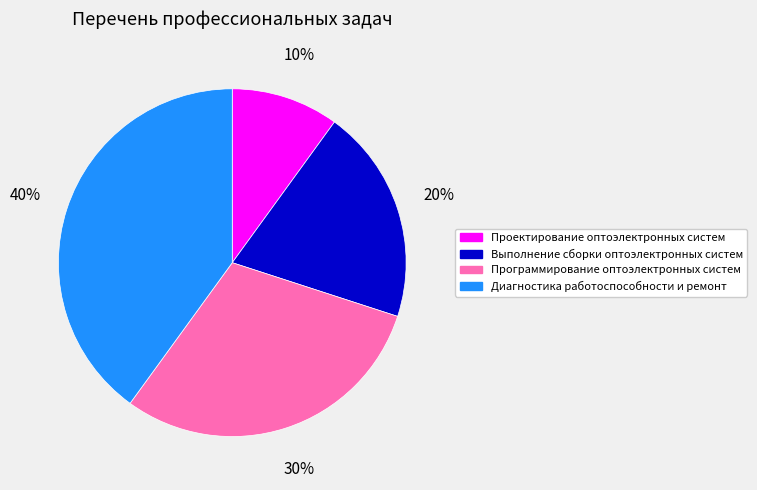

Between Диагностика работоспособности и ремонт and Проектирование оптоэлектронных систем, which is larger?

Диагностика работоспособности и ремонт